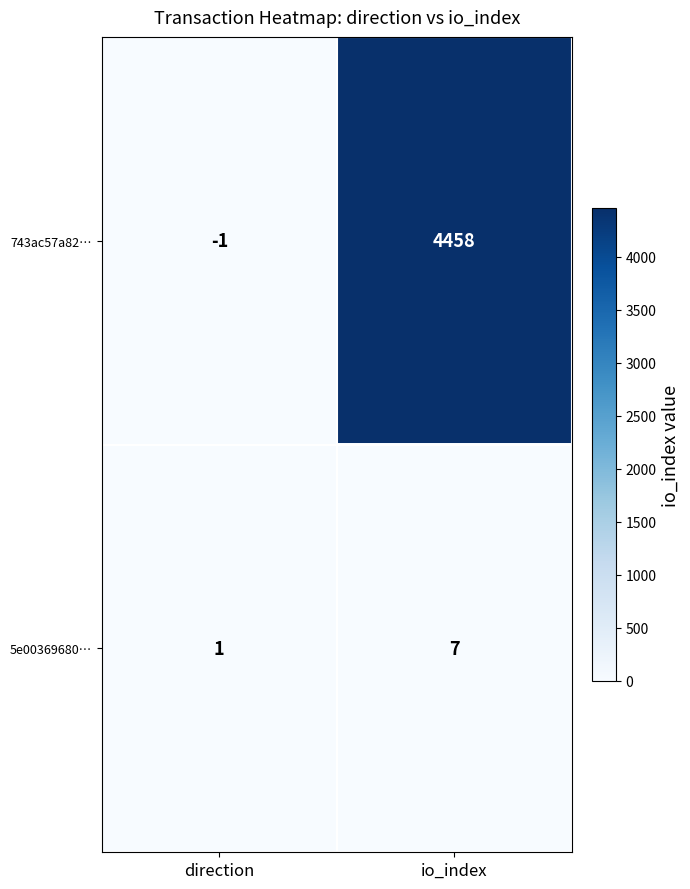

At how many categories does at least one series exceed 2836?

1